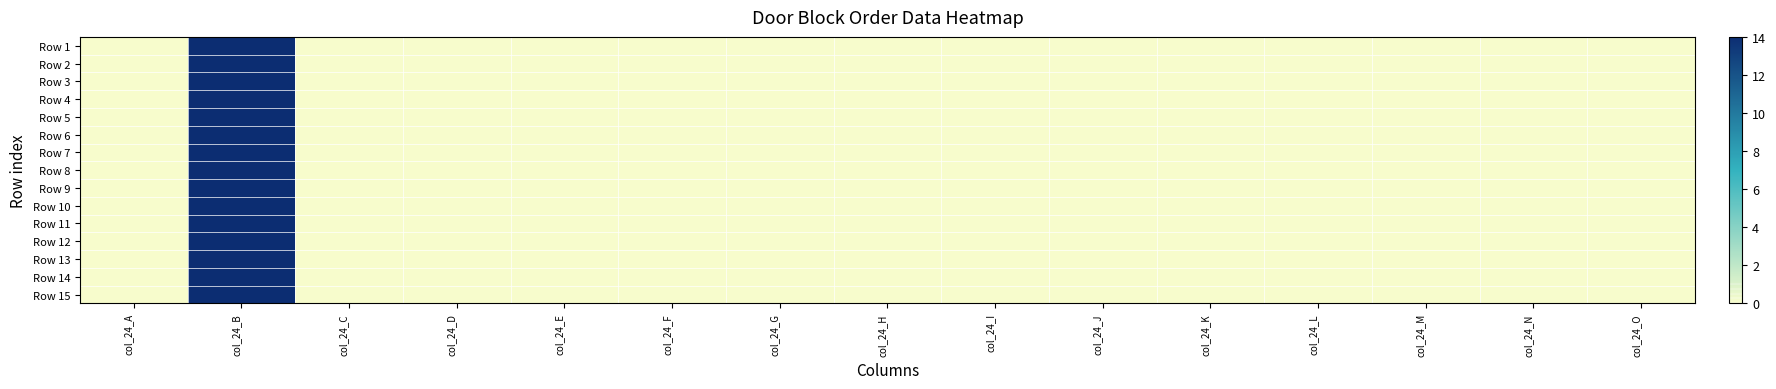

Which category has the lowest value across all series?

col_24_A